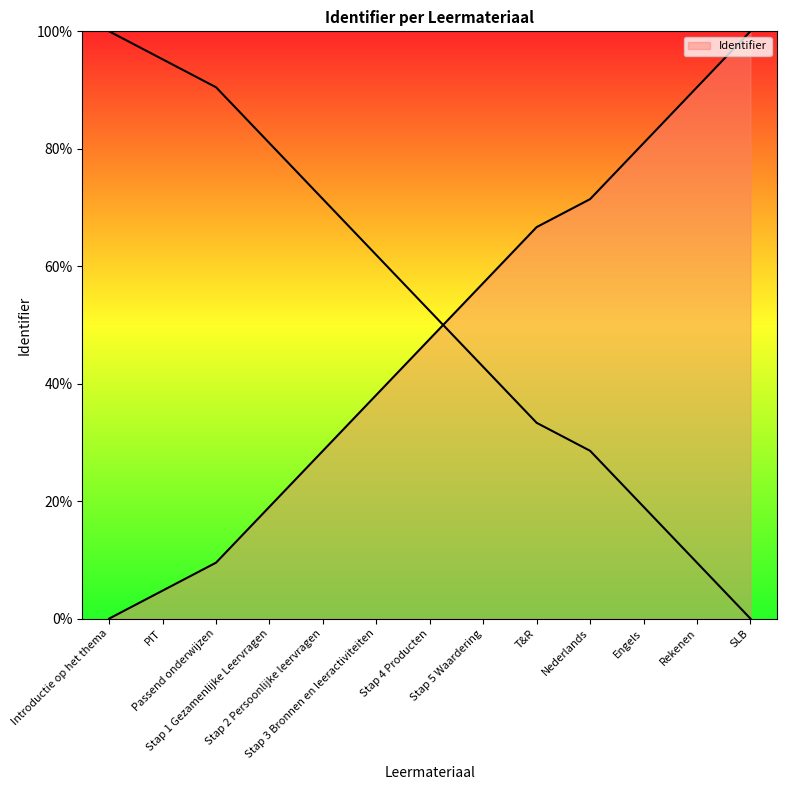

What is the value of the 12th point from the left?

90.5